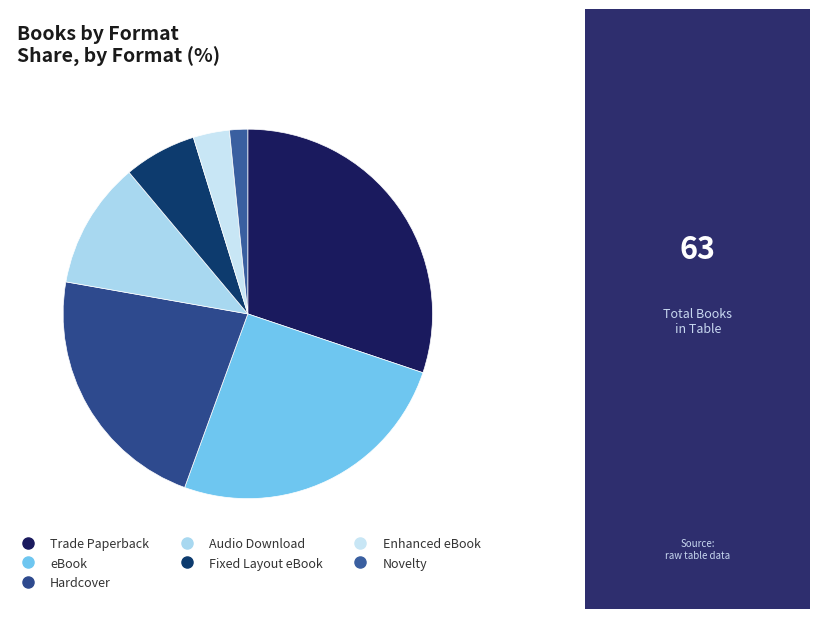

What is the ratio of the value at Fixed Layout eBook to the value at eBook?

0.2